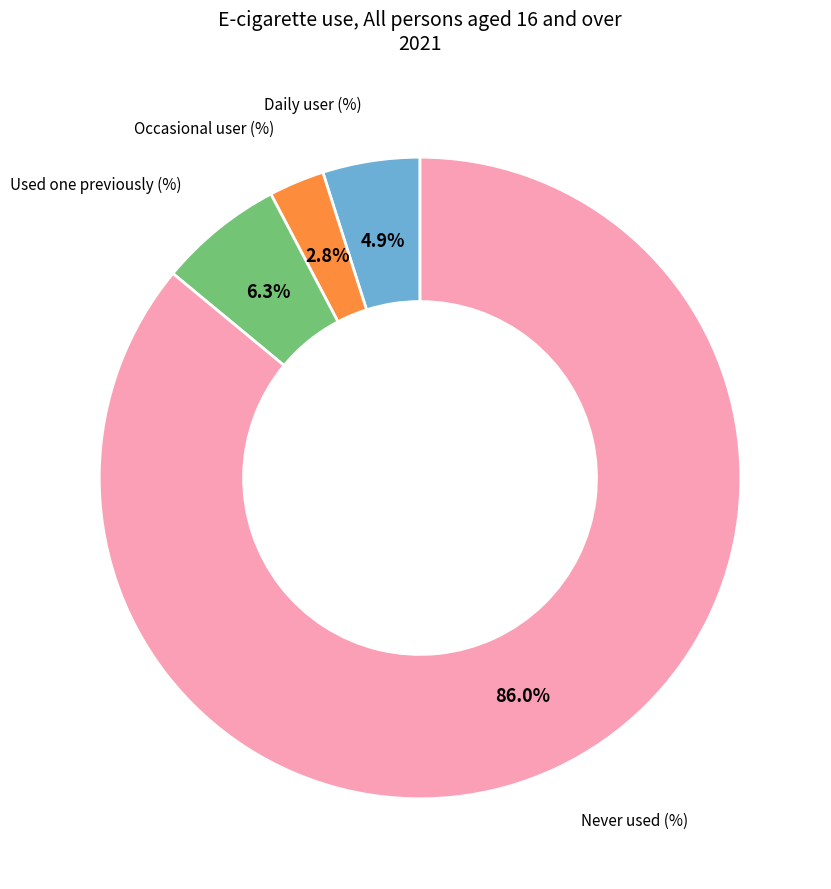

How many segments does this pie chart have?

4